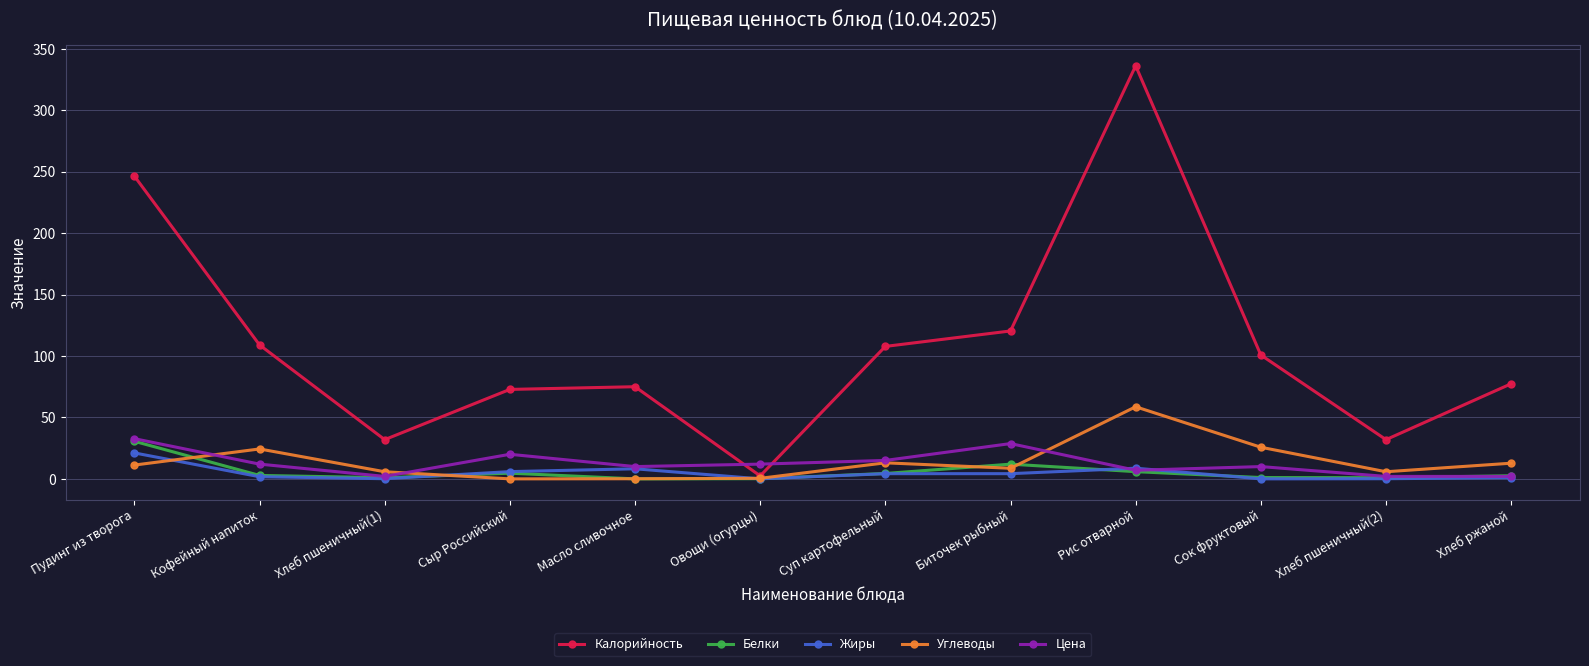

What is the minimum value for Калорийность?

2.4